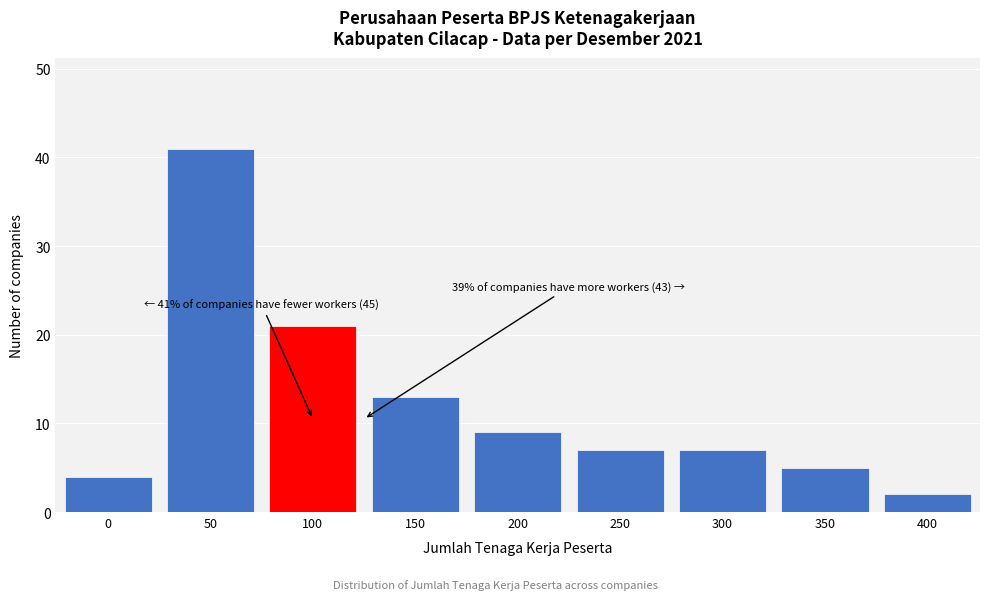

Reading right to left, transcribe all the data shown in this chart.

400=2	350=5	300=7	250=7	200=9	150=13	100=21	50=41	0=4